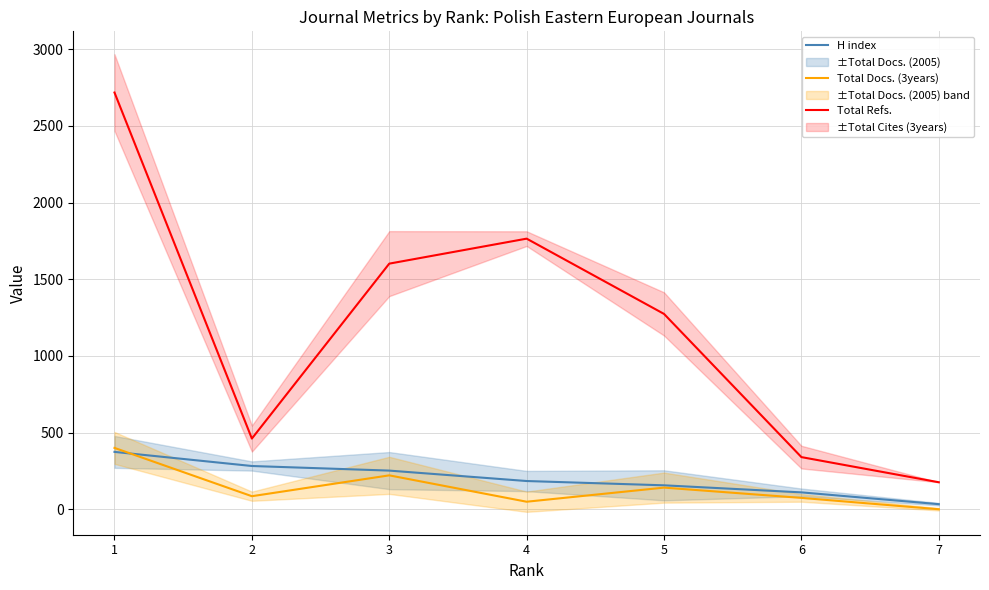

Where does the H index series first go above 184?

1